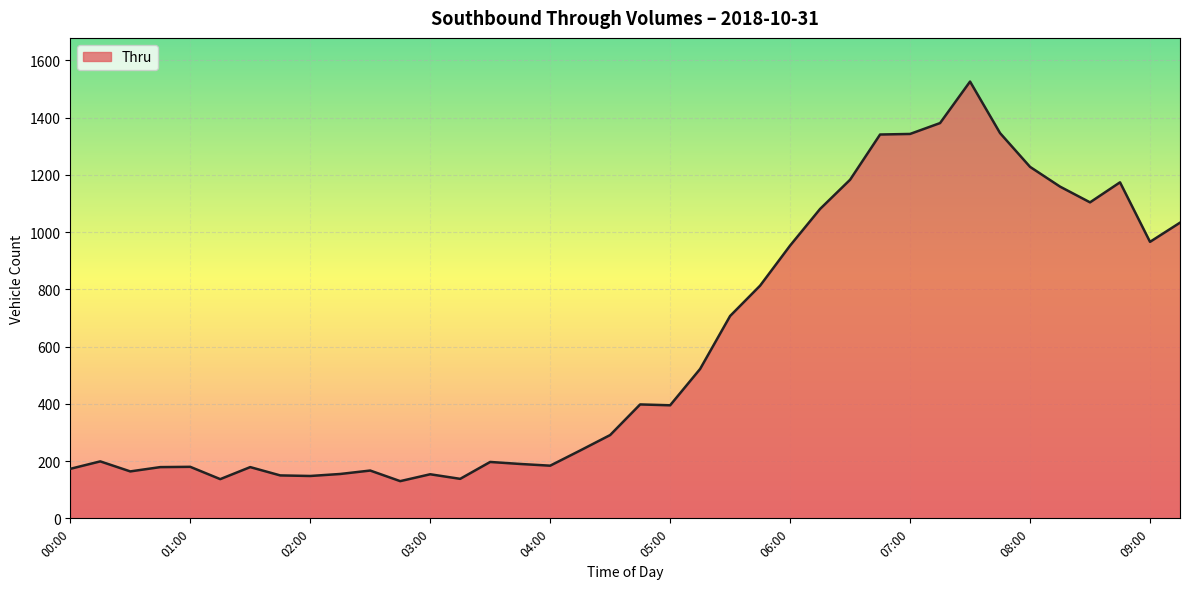

What is the smallest value displayed?

130